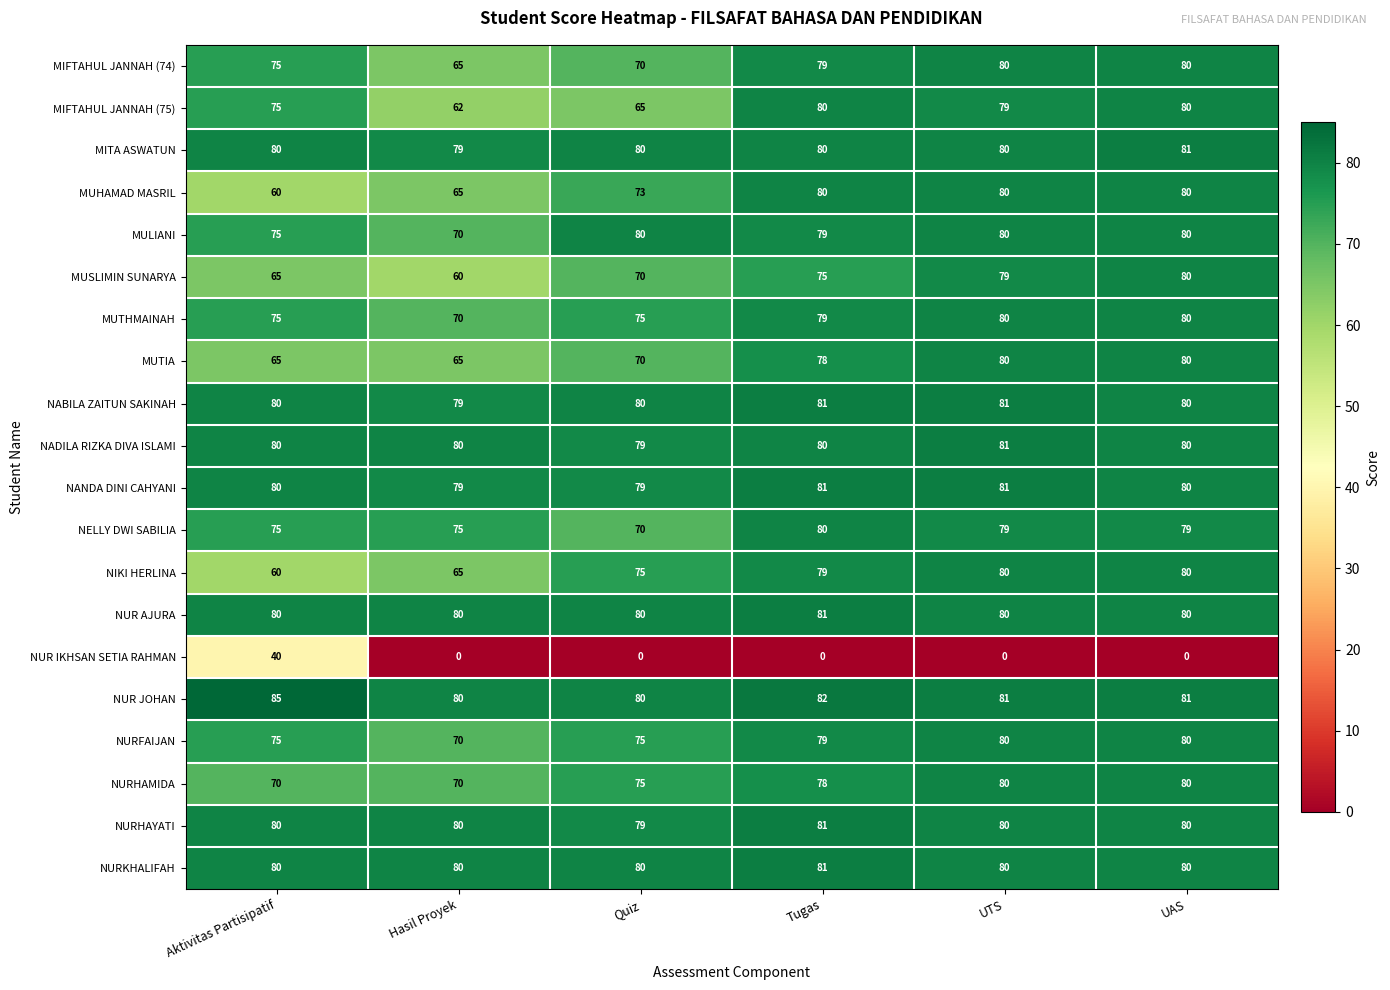

True or false: MIFTAHUL JANNAH (75) has a value of 24 at Quiz.

False